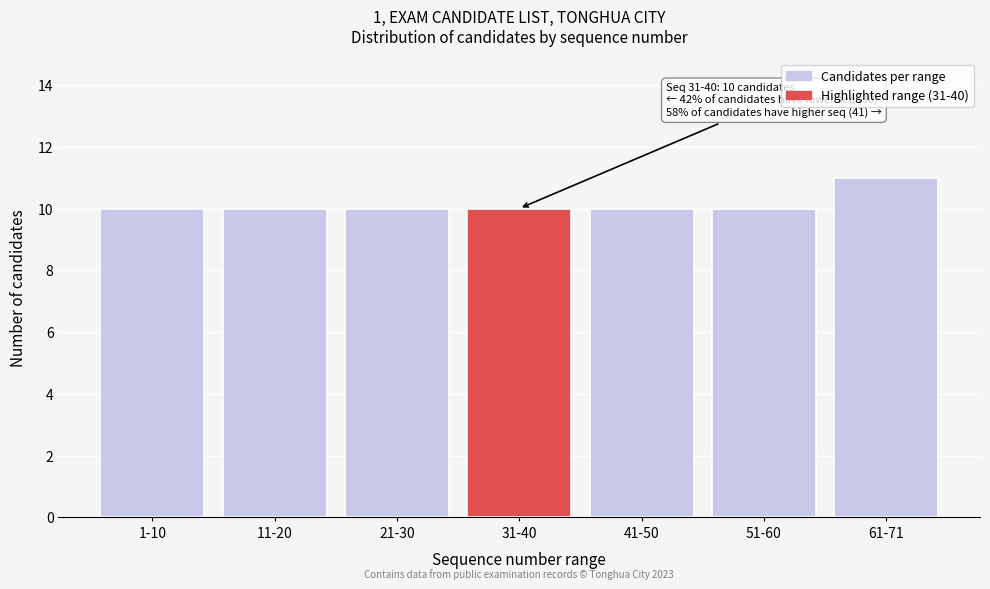

Reading left to right, transcribe all the data shown in this chart.

10	10	10	10	10	10	11